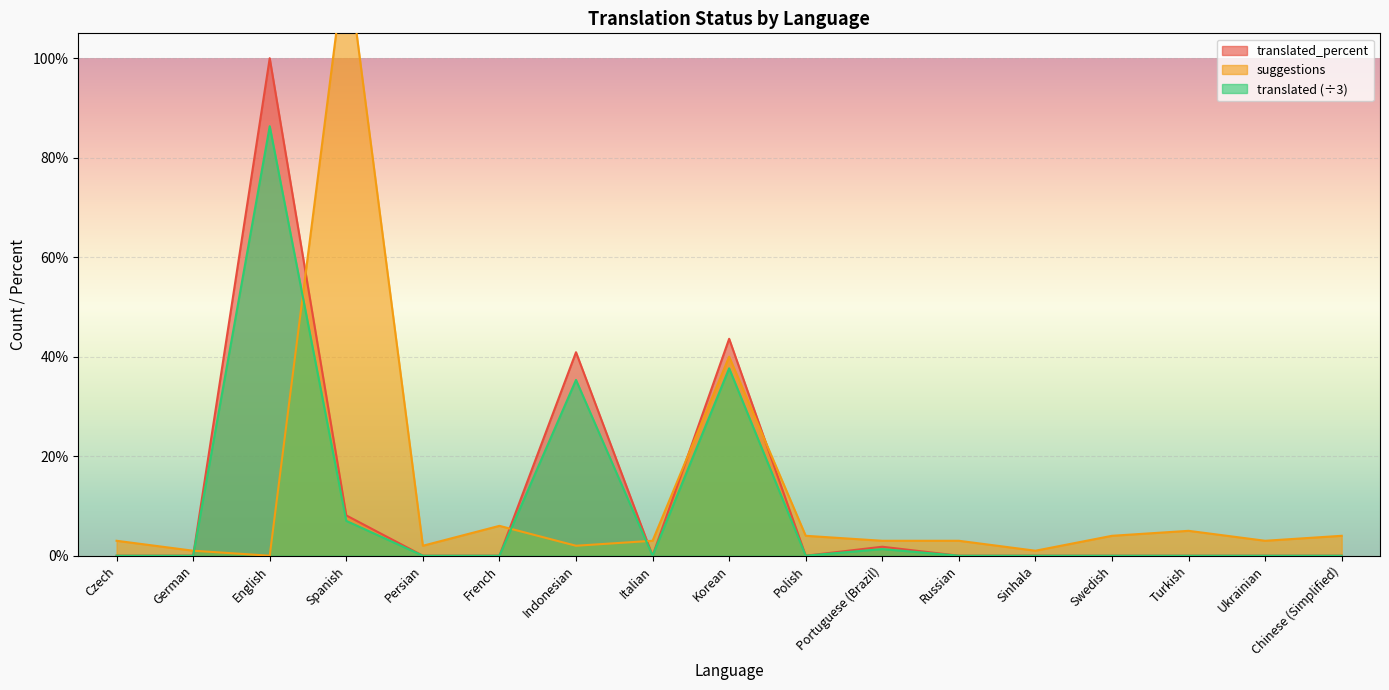

How many series are shown in this chart?

3